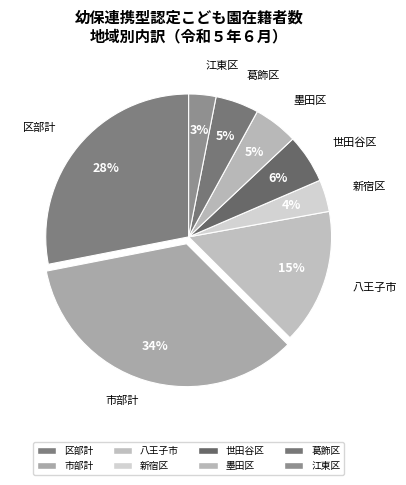

How many segments does this pie chart have?

8